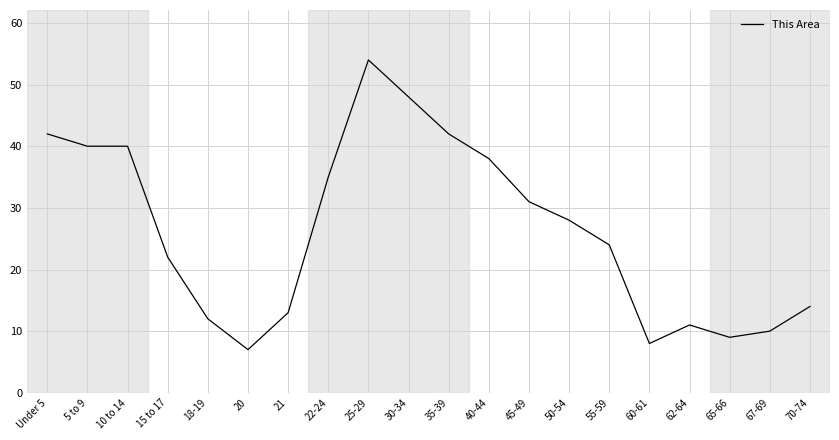

Reading right to left, list all the values displayed in this chart.

14	10	9	11	8	24	28	31	38	42	48	54	35	13	7	12	22	40	40	42